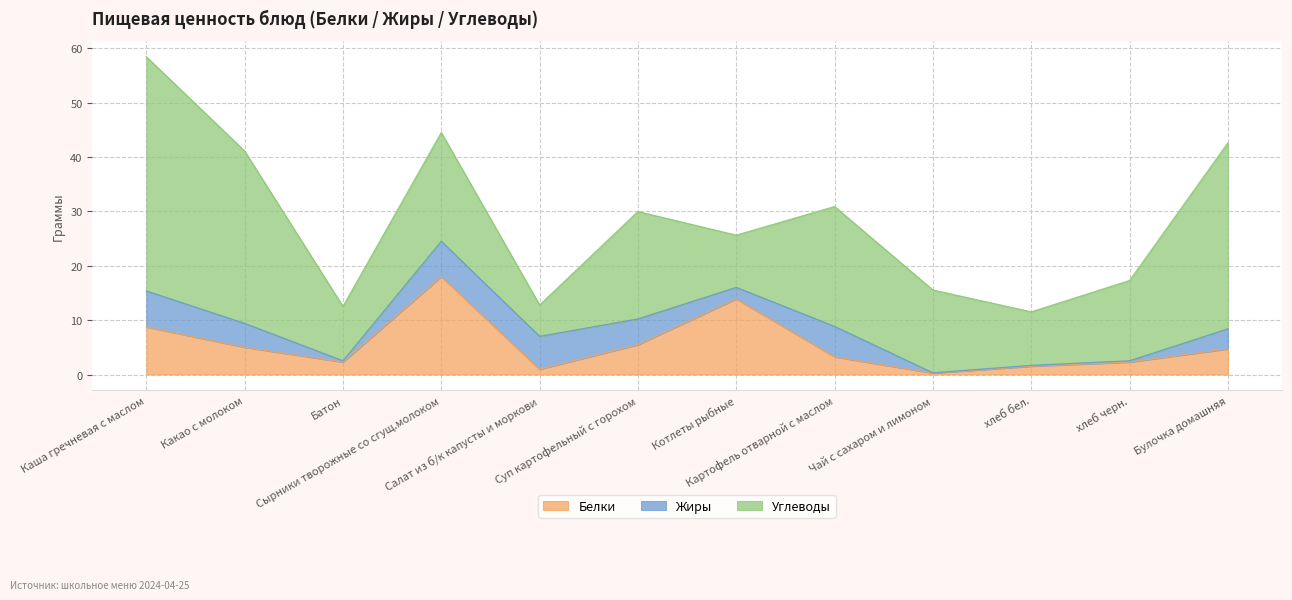

At which category does Углеводы reach its first local valley?

Батон